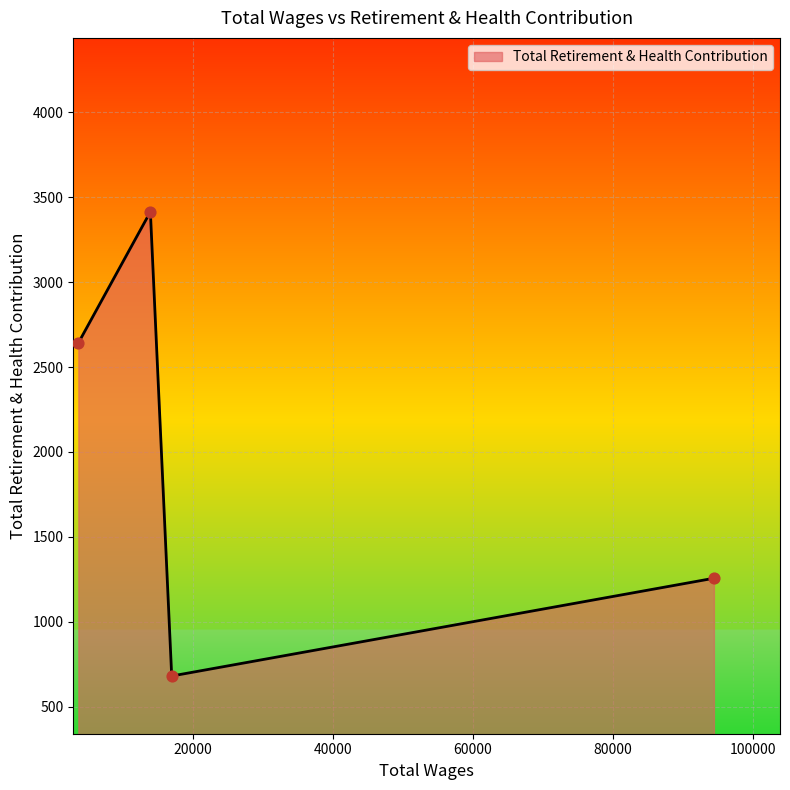

How many interior local peaks (higher than both neighbors) does the data have?

1